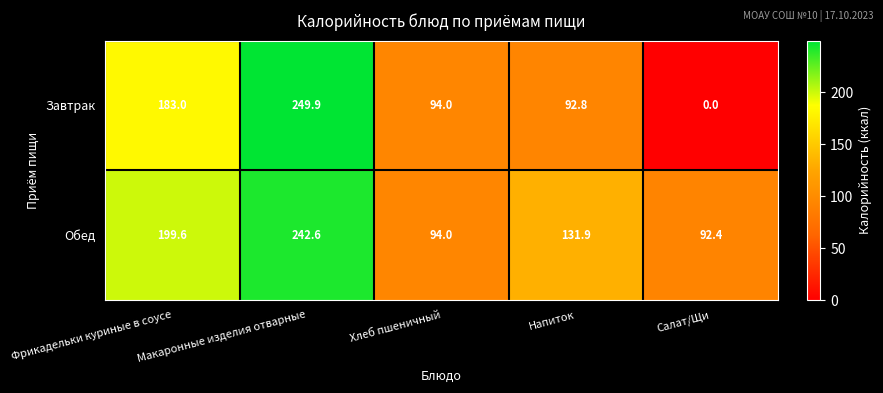

Which series has the widest spread of values?

Завтрак